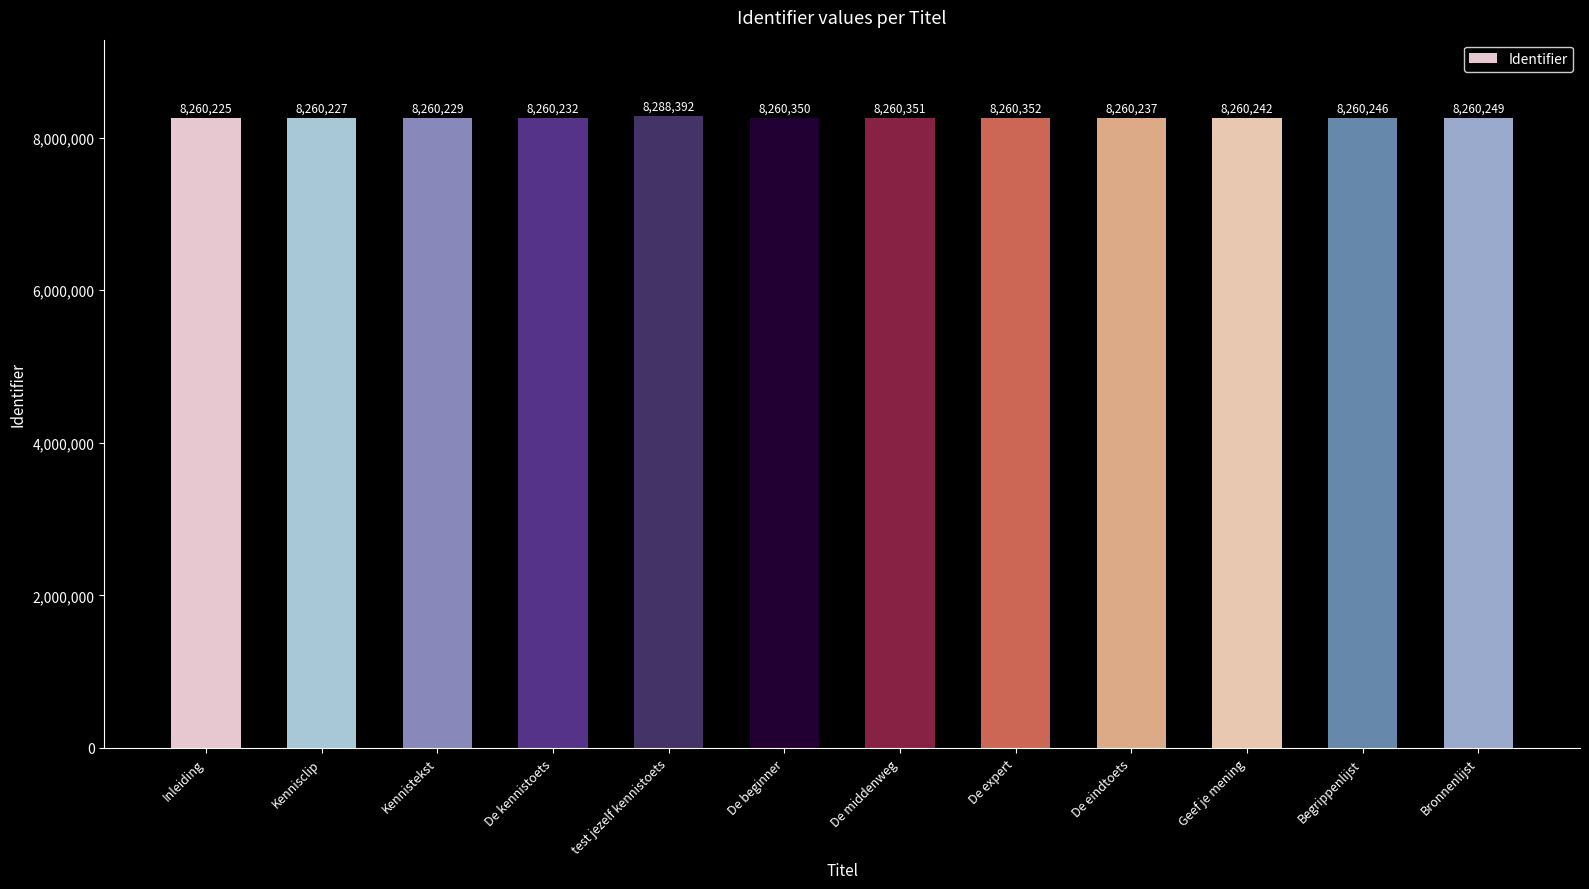

Reading right to left, transcribe all the data shown in this chart.

8260249	8260246	8260242	8260237	8260352	8260351	8260350	8288392	8260232	8260229	8260227	8260225